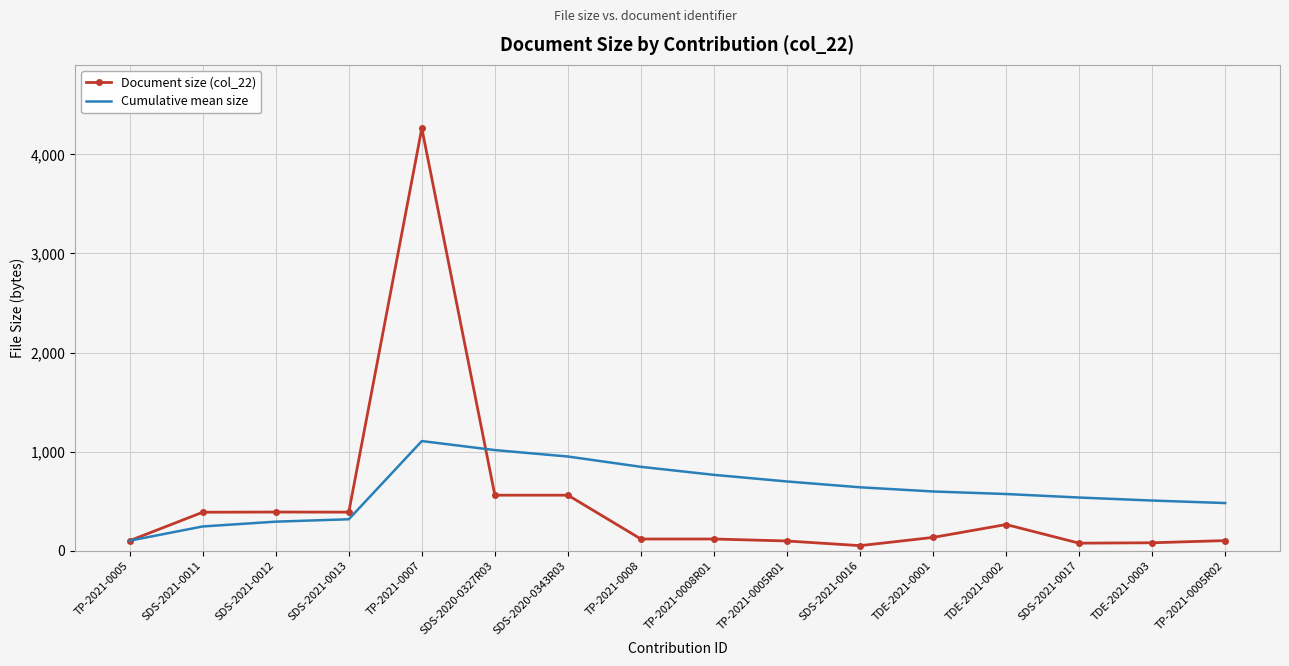

What is the difference between the second highest and second lowest values in the Cumulative mean size series?

770.5